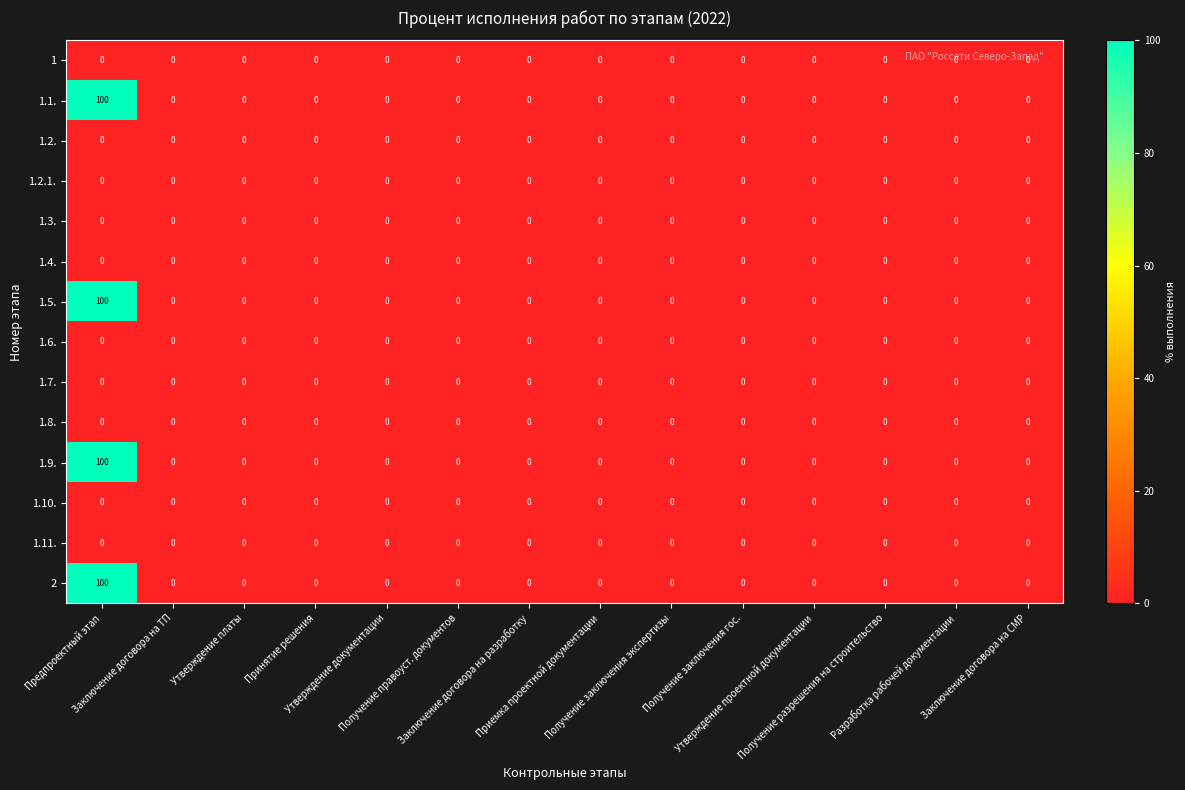

Count the number of data series in this chart.

14